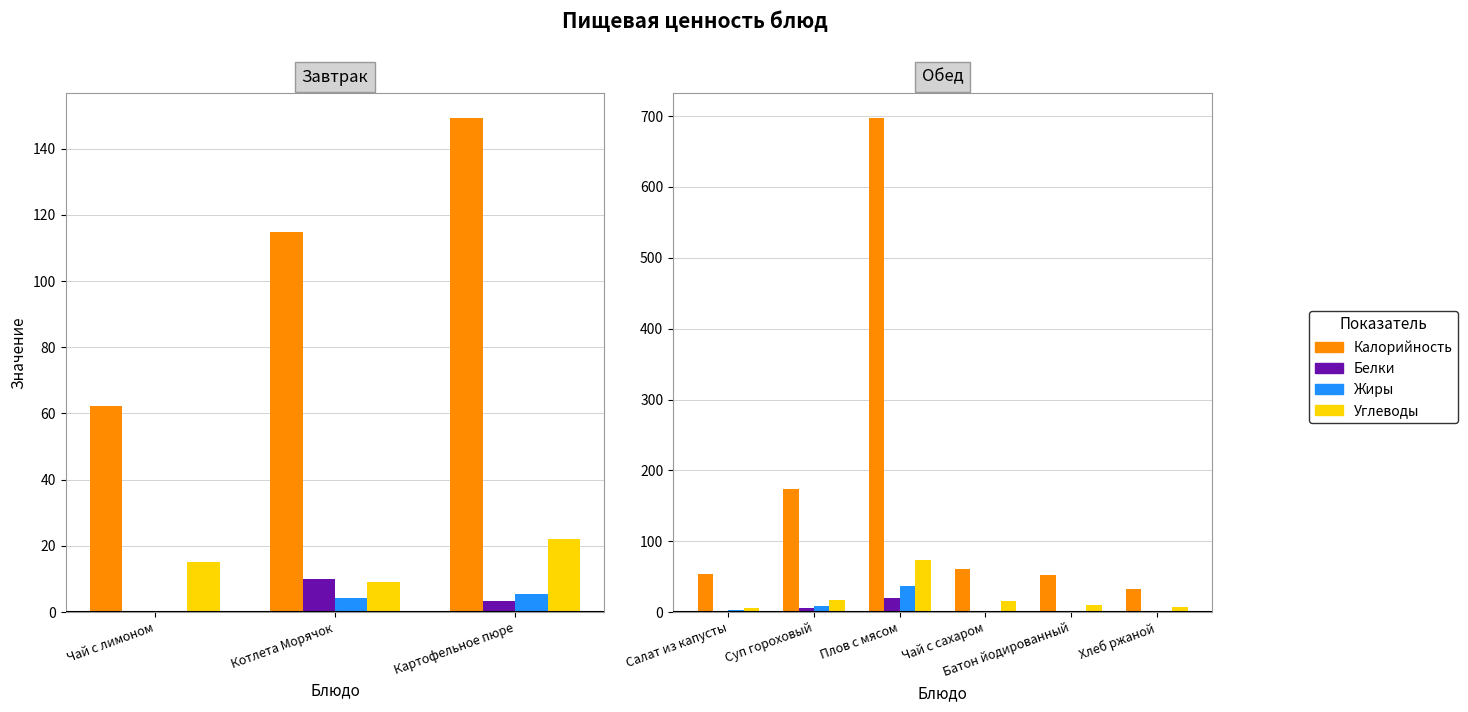

Is the value of Углеводы at Батон йодированный greater than the value of Калорийность at Чай с сахаром?

No